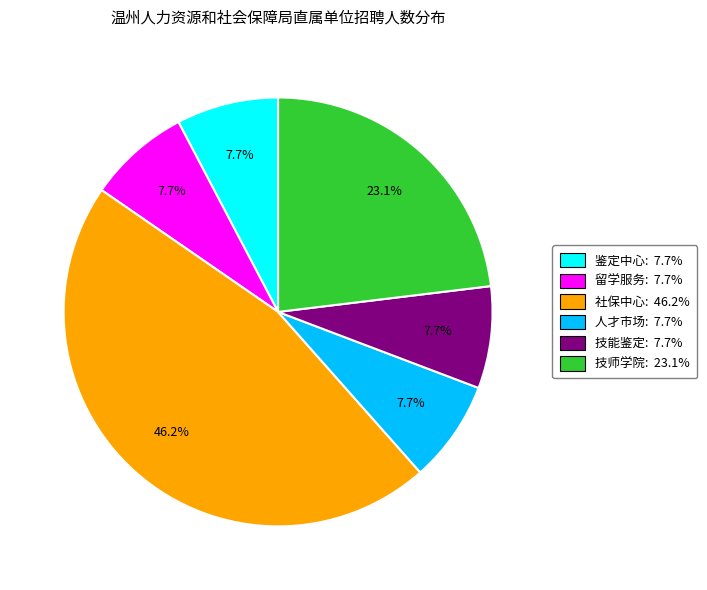

Is there a majority slice in this chart?

No